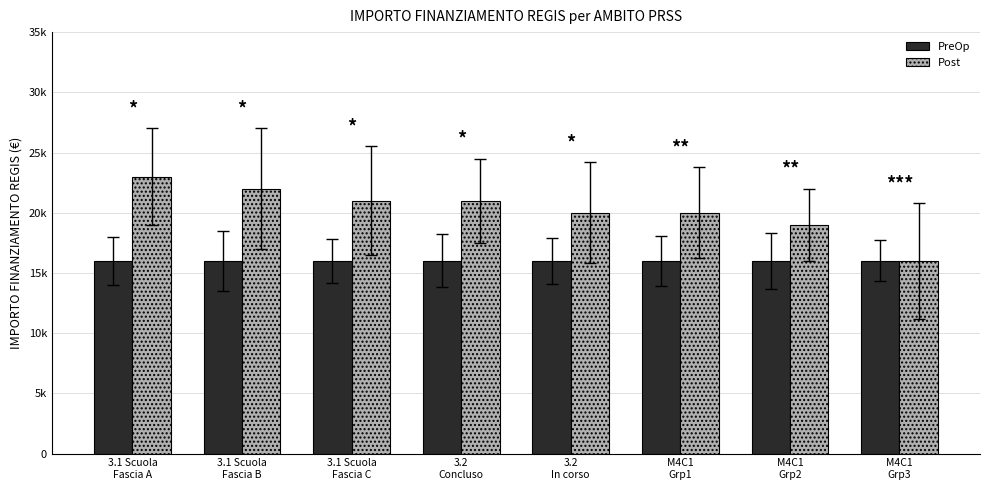

What are all the series names shown in the legend?

PreOp, Post